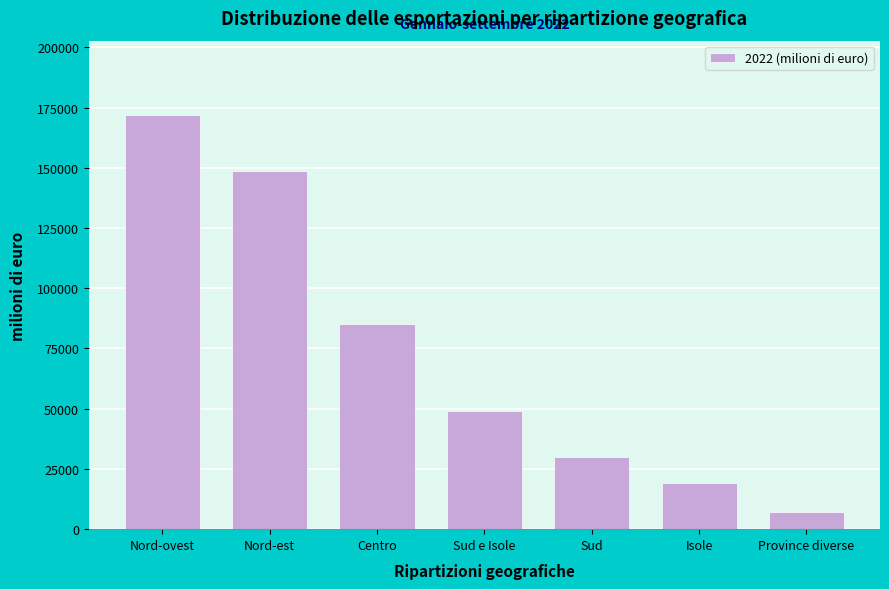

Reading left to right, list all the values displayed in this chart.

Nord-ovest=171813.6	Nord-est=148736.7	Centro=84964.8	Sud e Isole=48964.7	Sud=29841.0	Isole=19123.7	Province diverse=7323.1